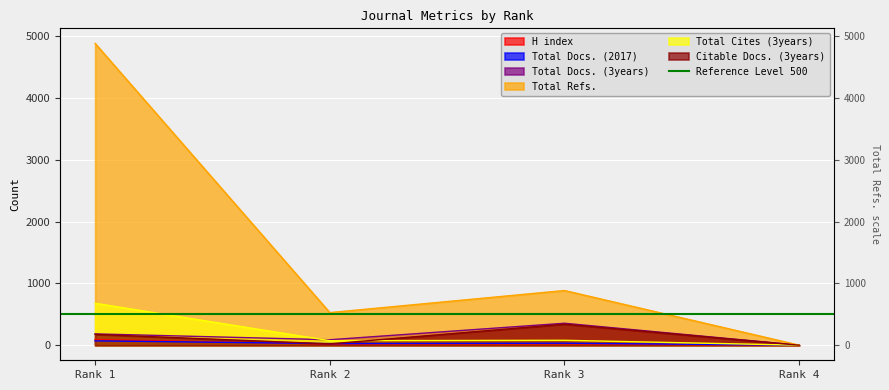

How many interior local valleys does the H index series have?

1